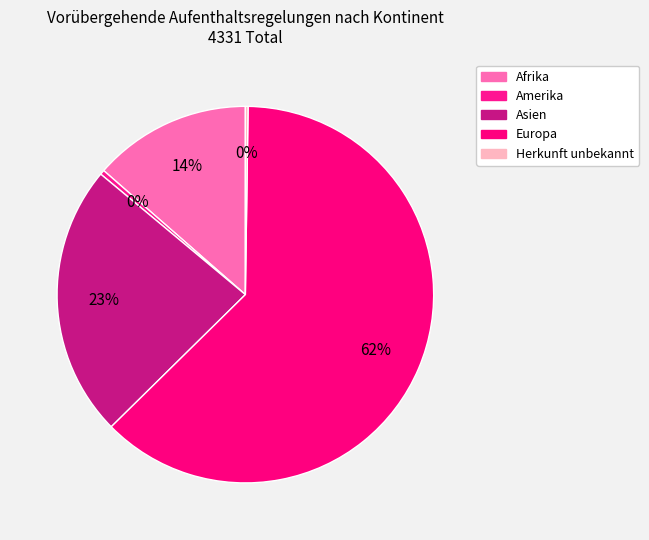

Rank the categories by value from lowest to highest.

Herkunft unbekannt, Amerika, Afrika, Asien, Europa